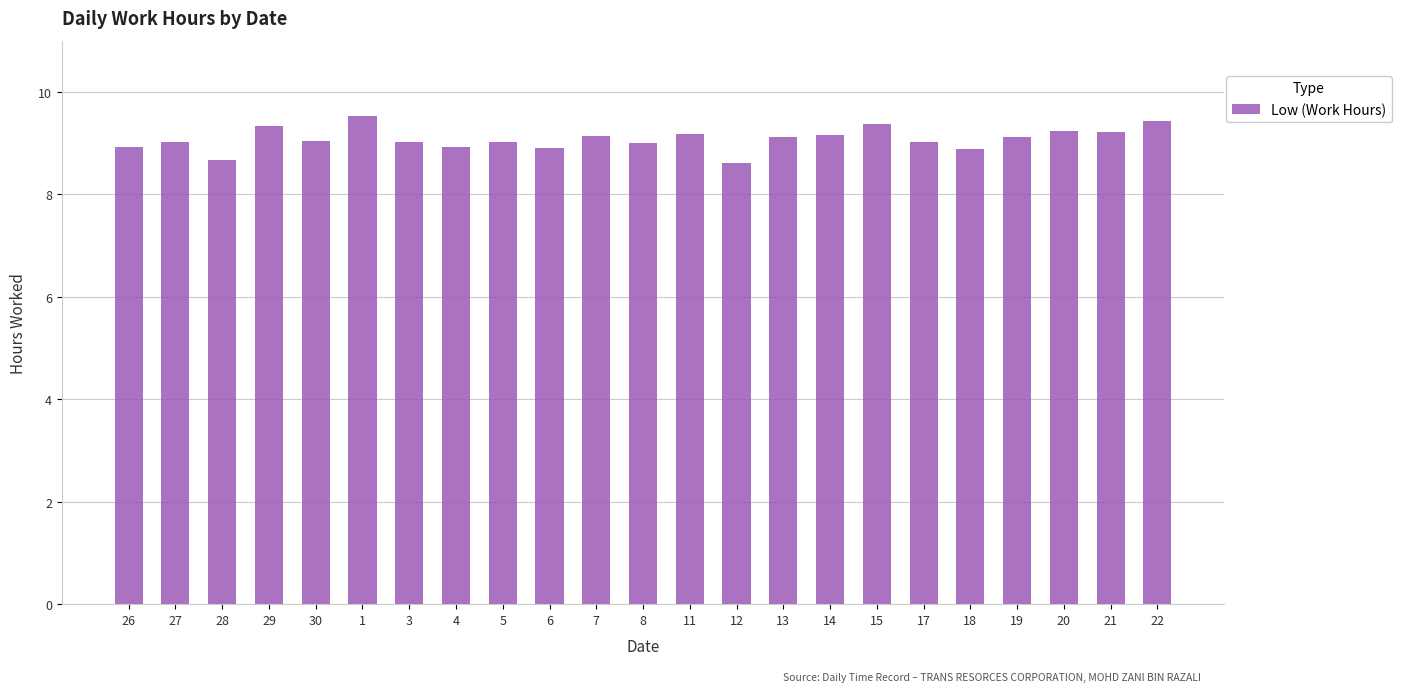

What is the maximum value shown in the chart?

9.5